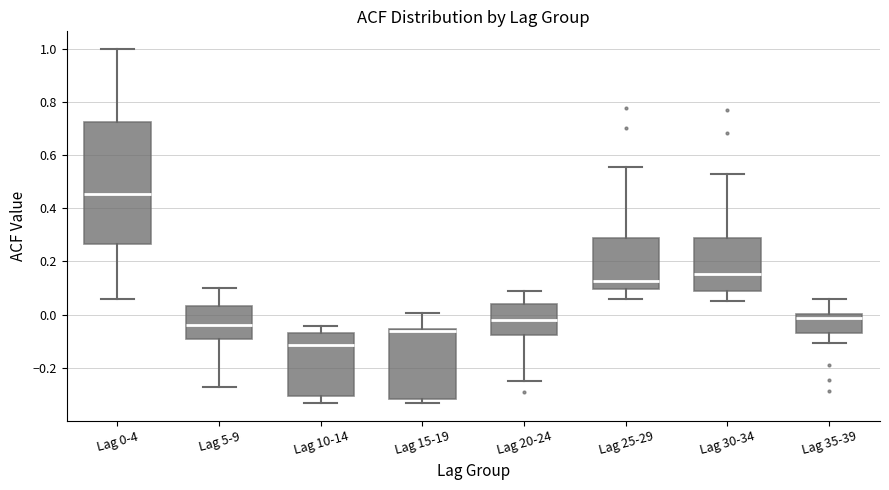

Where does the upper whisker of the box for Lag 30-34 end on the y-axis? The values are not printed on the chart, so give them approximately, as read against the axis.

0.54